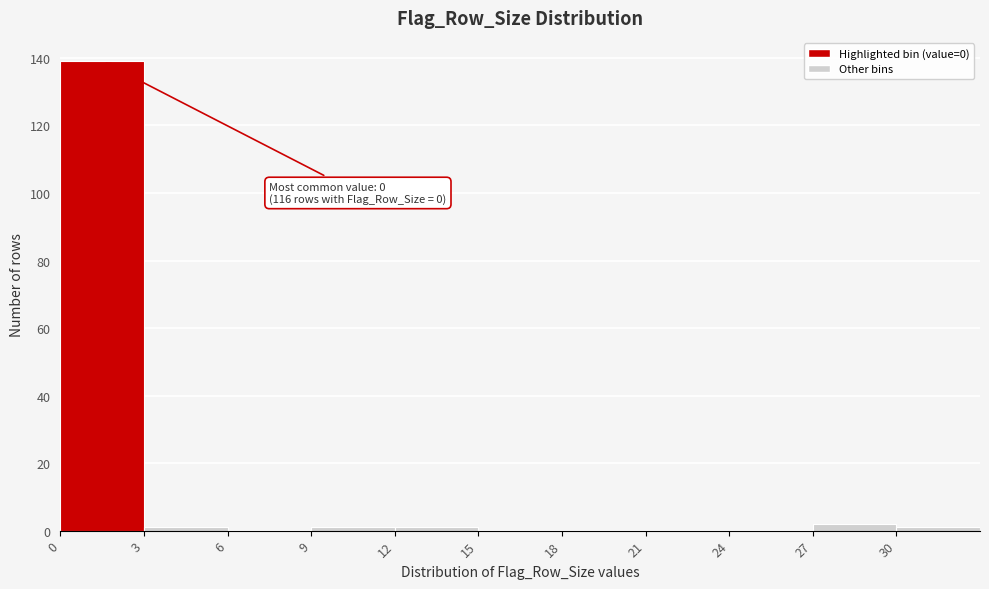

Over which range of the x-axis is the bar tallest?

0 to 3